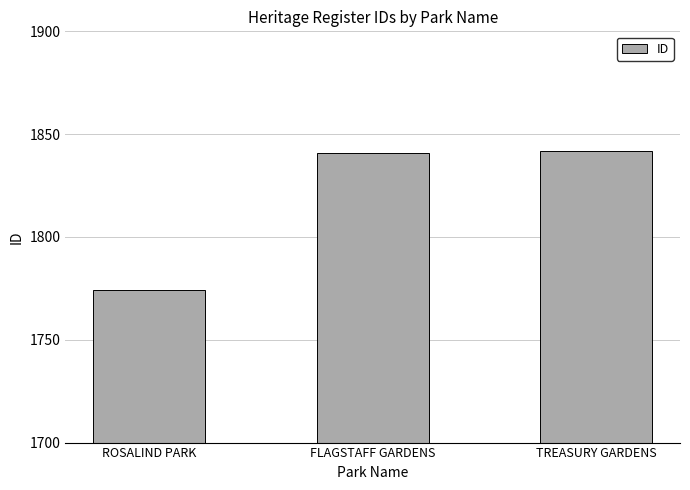

What is the minimum value shown in the chart?

1774